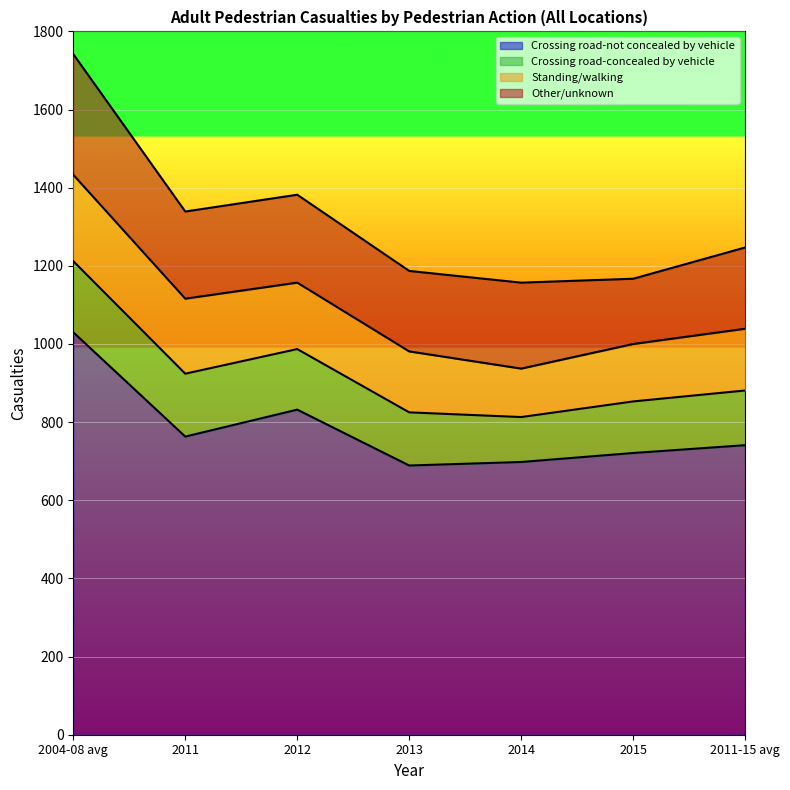

True or false: Crossing road-not concealed by vehicle and Other/unknown cross at least once.

False